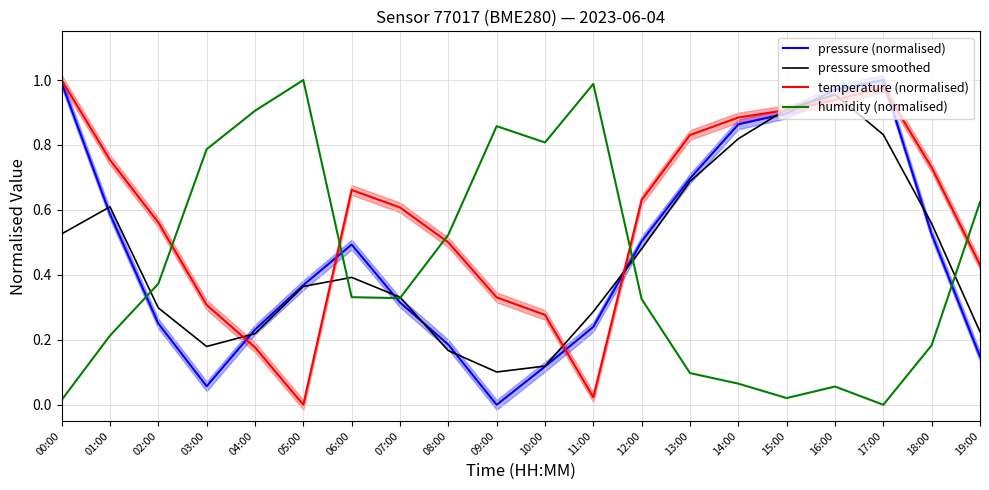

What is the sum of all temperature (normalised) values?

11.5